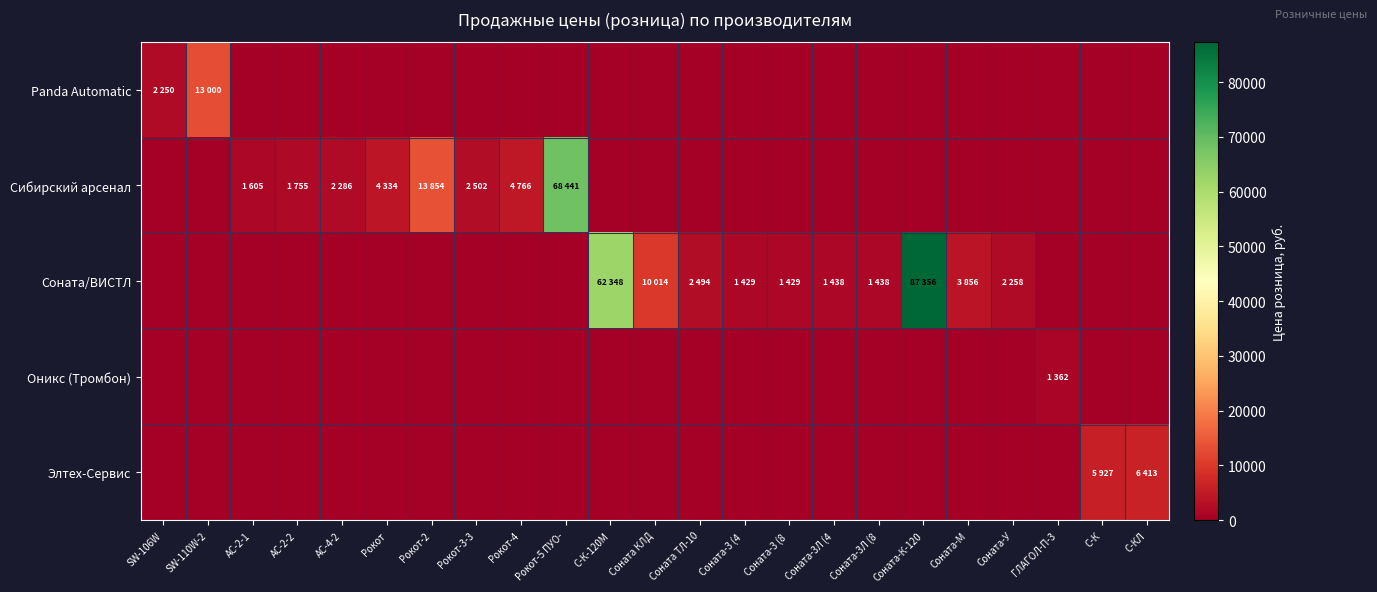

How many series are shown in this chart?

5